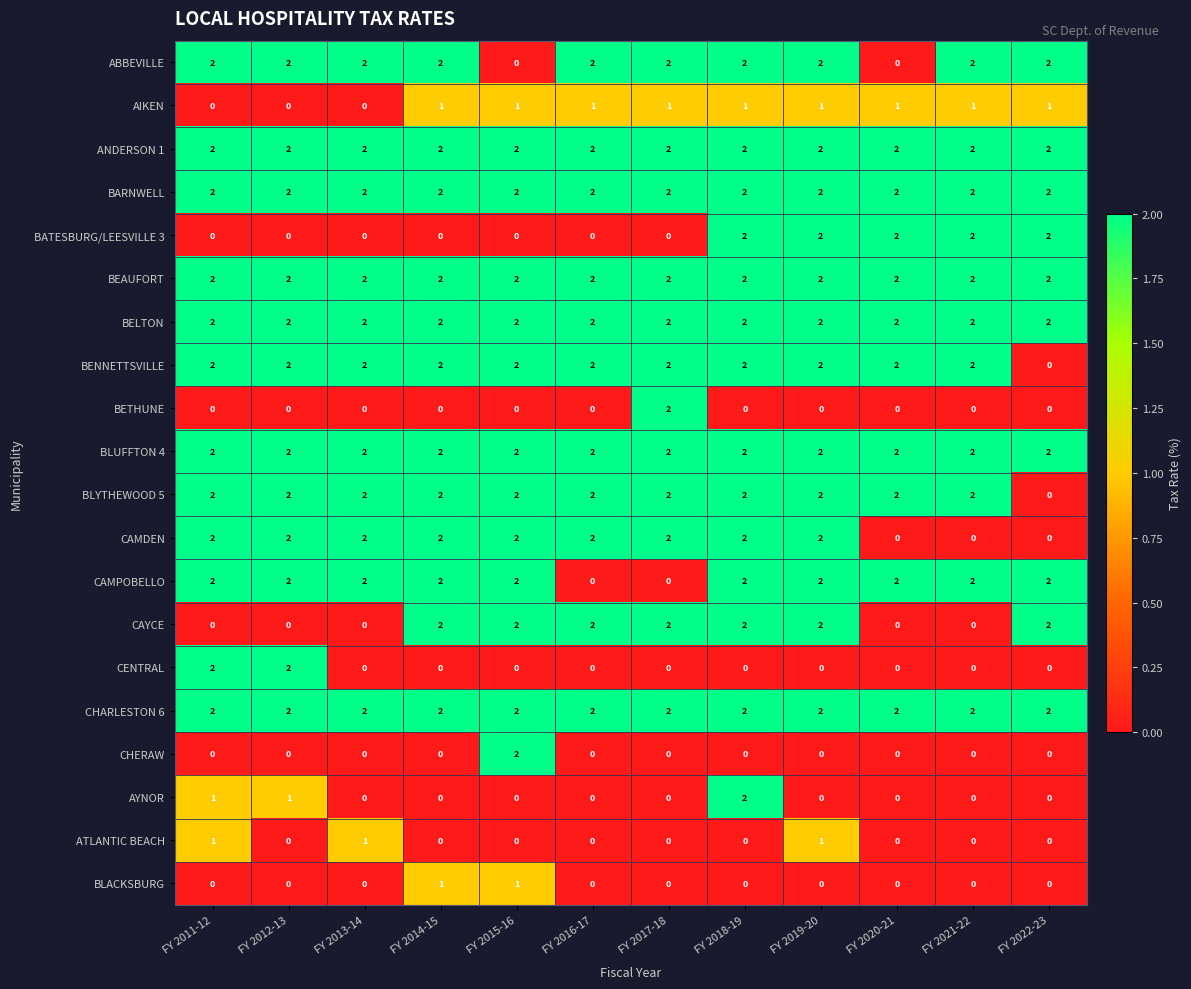

What is the difference between the highest and lowest values at FY 2018-19?

2